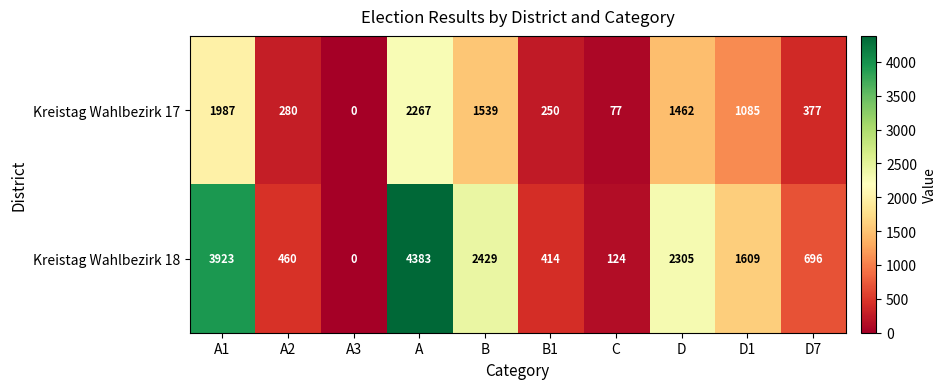

What is the difference between the Kreistag Wahlbezirk 17 values at D and D1?

377